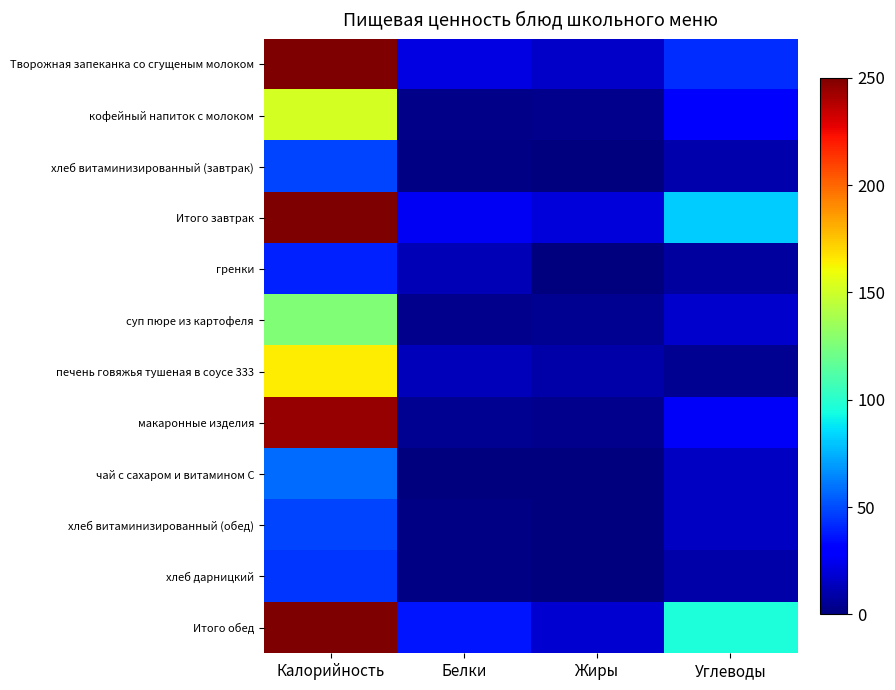

Which series changed the most between Калорийность and Белки?

Итого обед